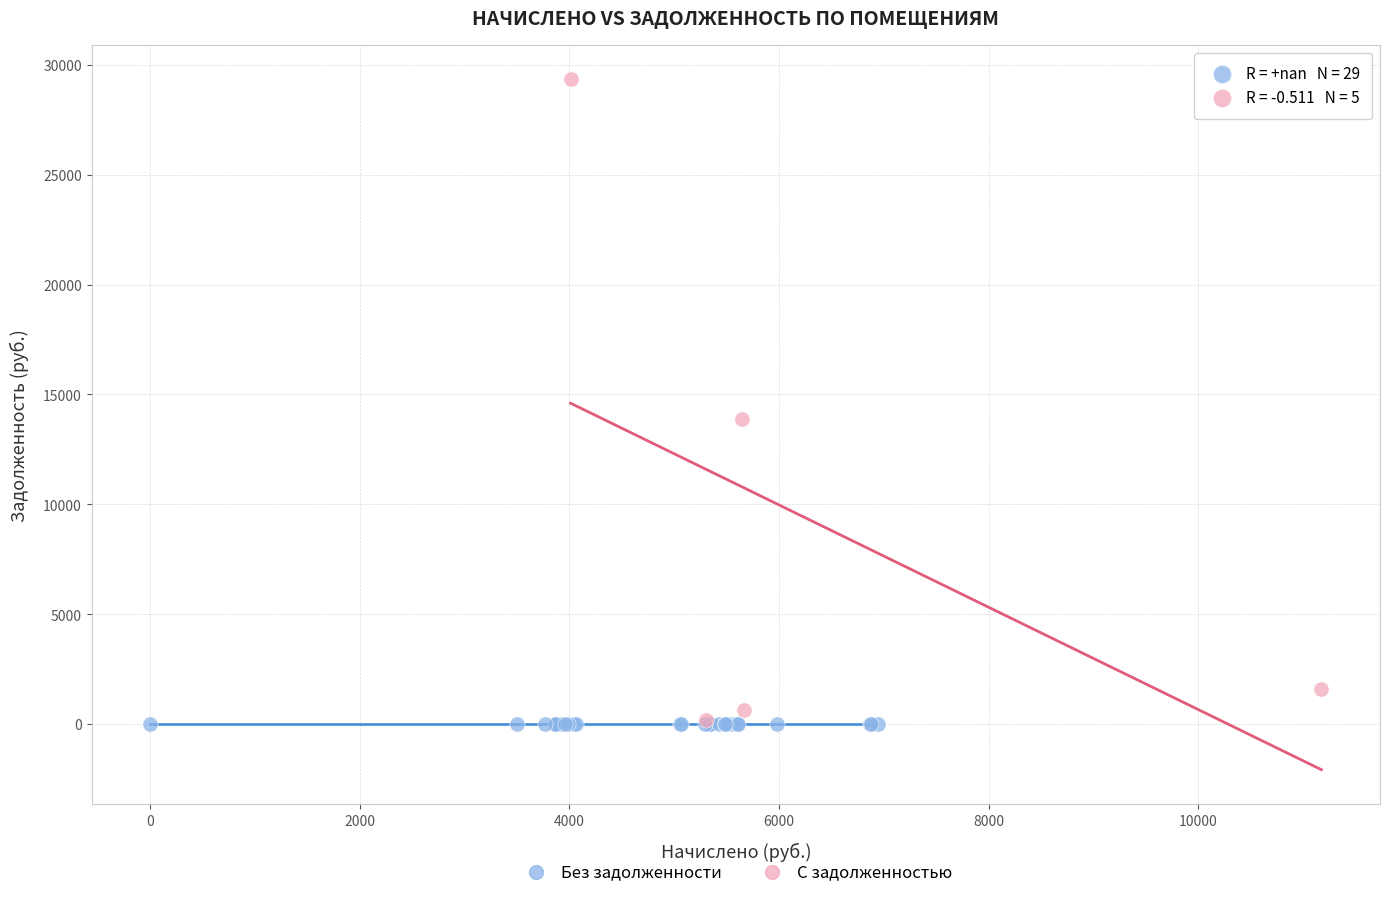

Which series reaches the maximum Y coordinate?

С задолженностью